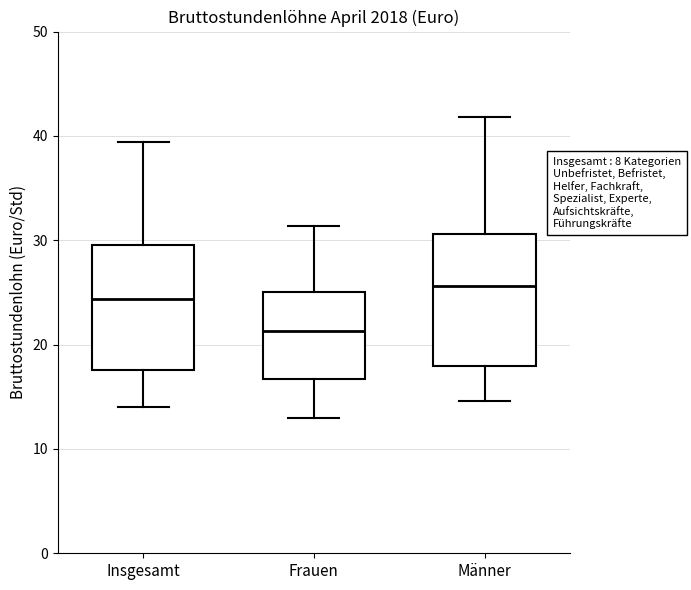

Which box has the highest median line?

Männer